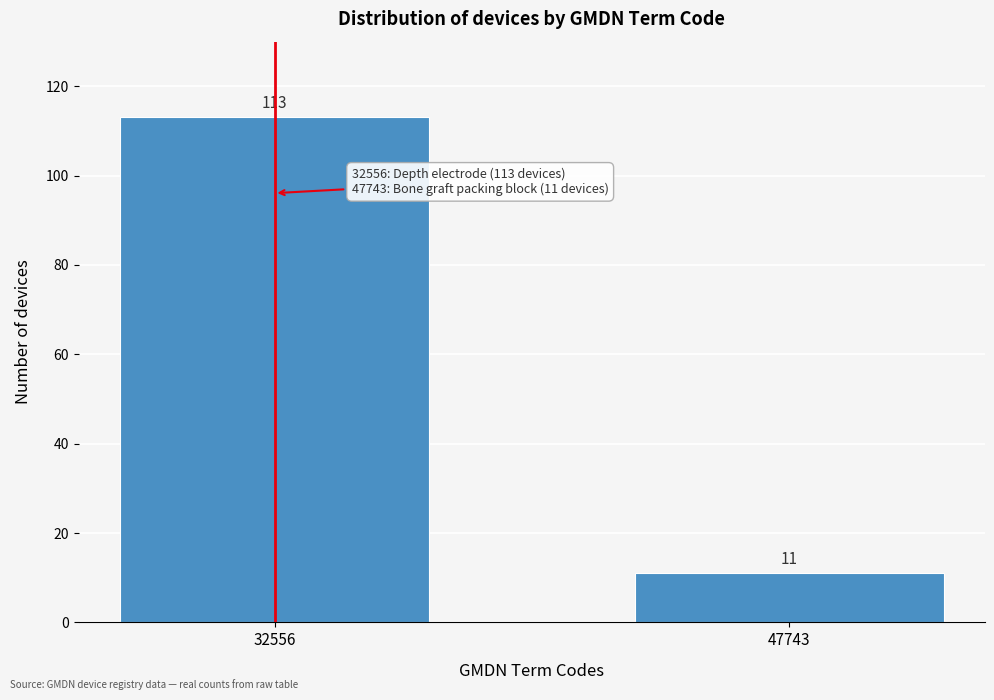

Reading right to left, list all the values displayed in this chart.

11	113